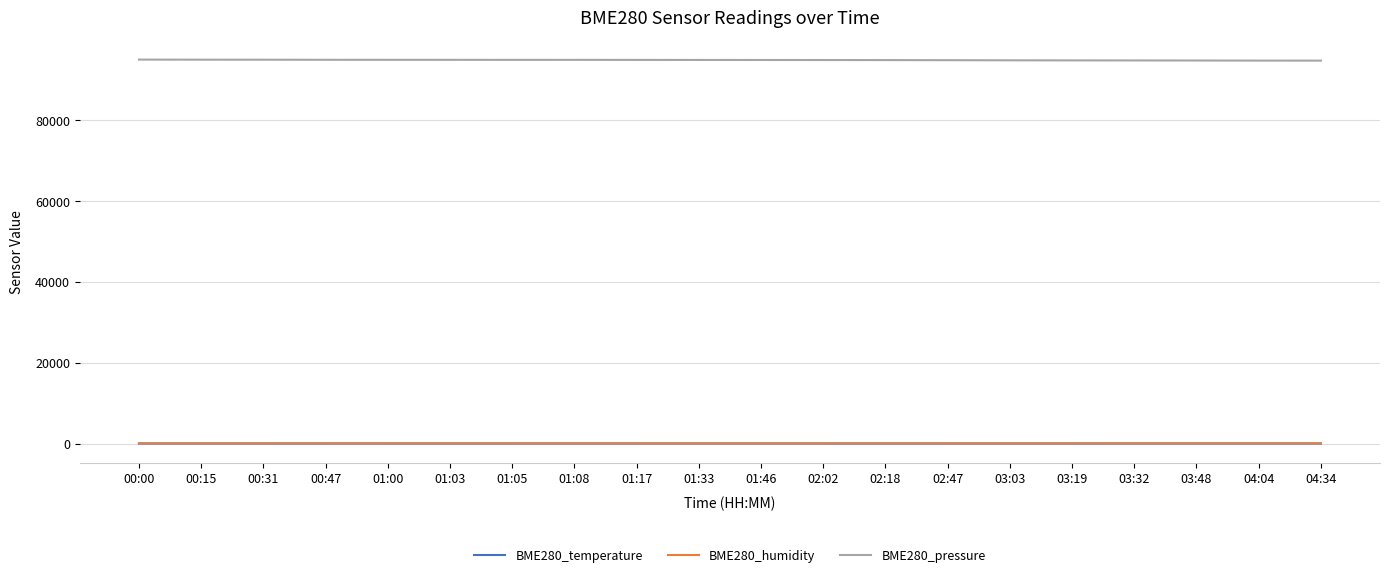

Where does the BME280_pressure series first go above 94987?

00:00